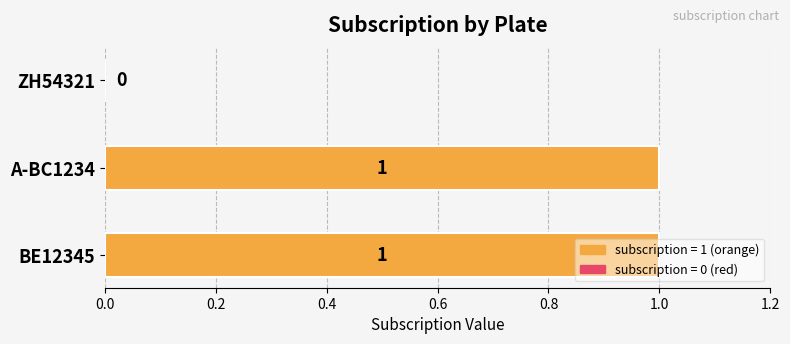

How many data points does each series have?

3